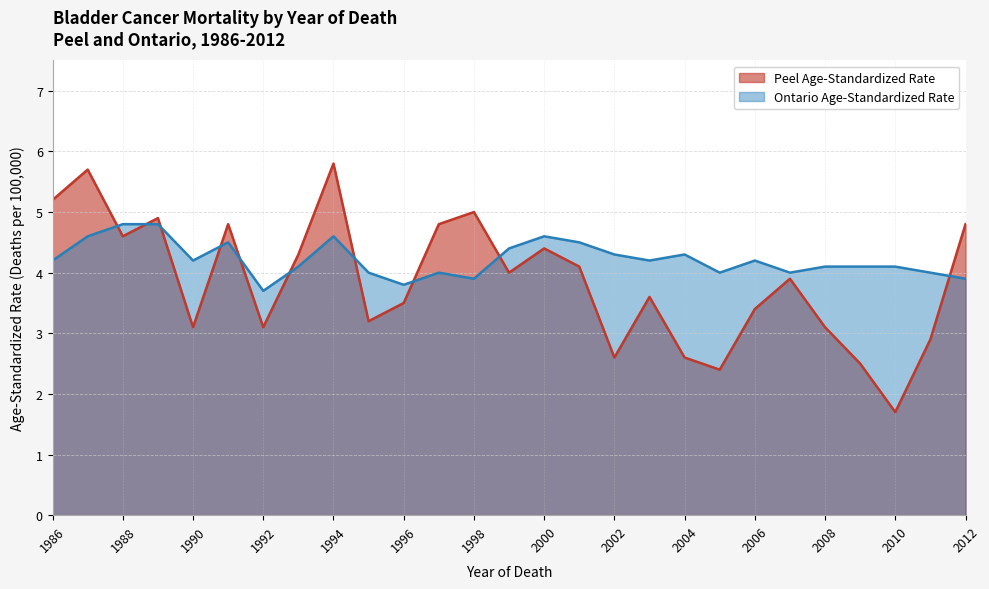

What are all the series names shown in the legend?

Peel Age-Standardized Rate, Ontario Age-Standardized Rate